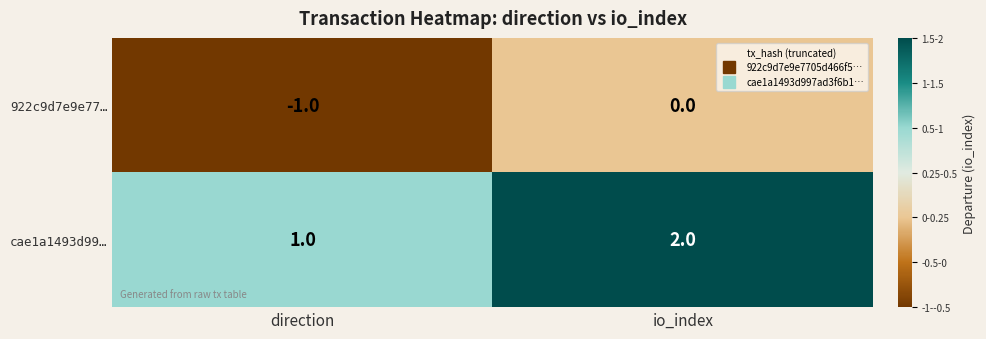

Which category has the highest value in the 922c9d7e9e77… series?

io_index